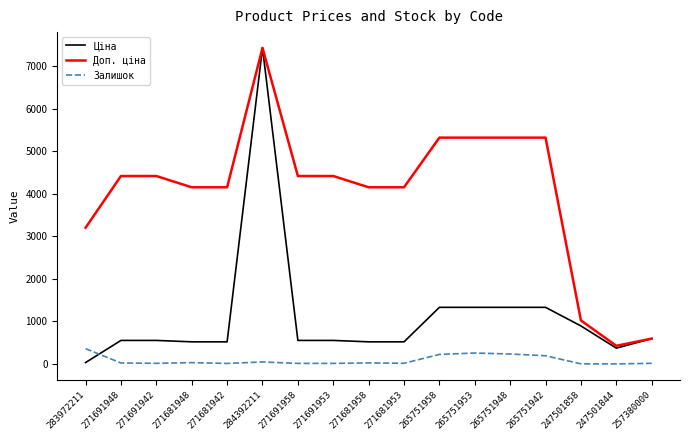

True or false: Залишок and Доп. ціна cross at least once.

False